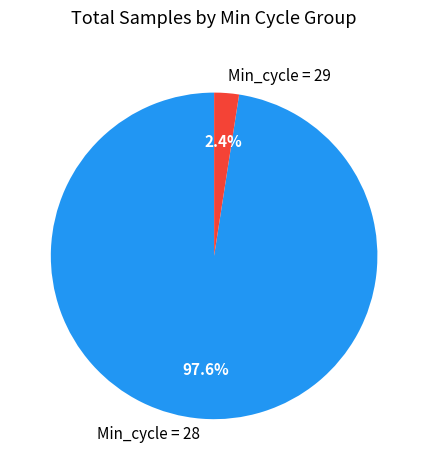

Which has a higher value, Min_cycle = 29 or Min_cycle = 28?

Min_cycle = 28